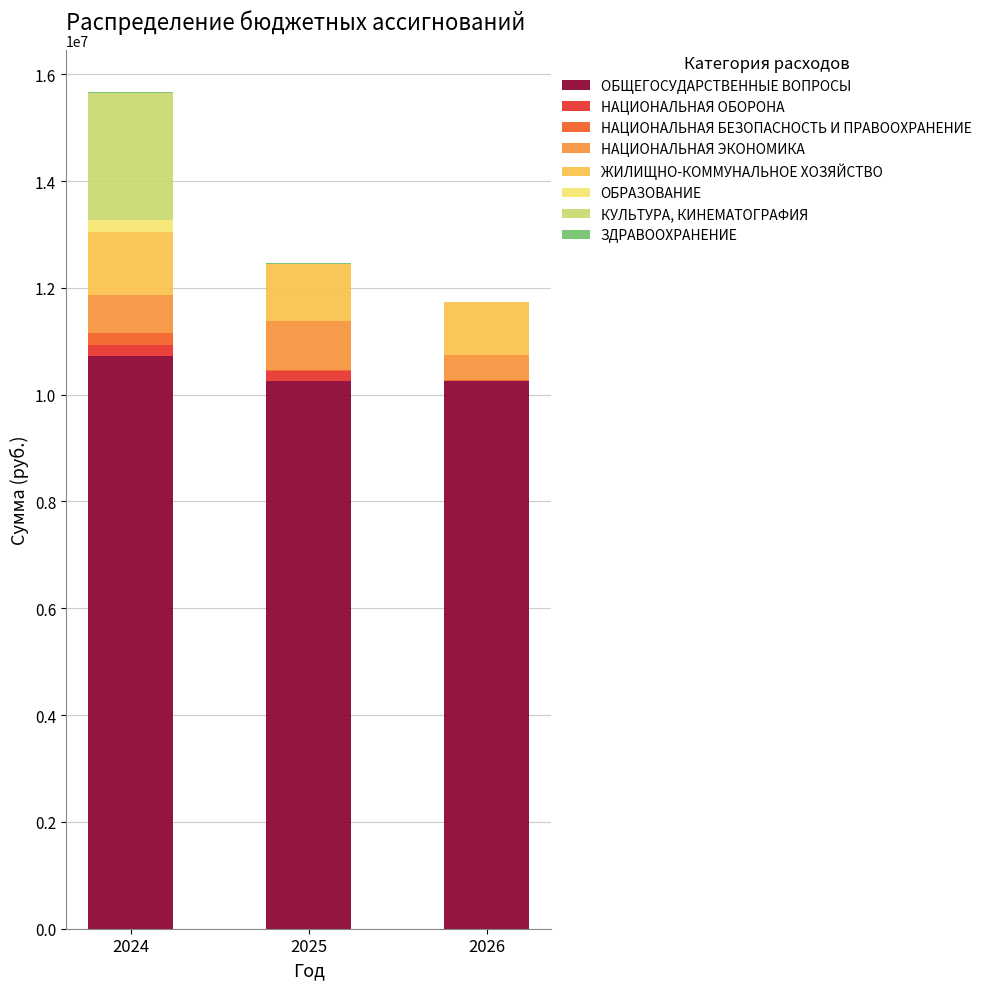

At which category is the sum across all series the highest?

2024